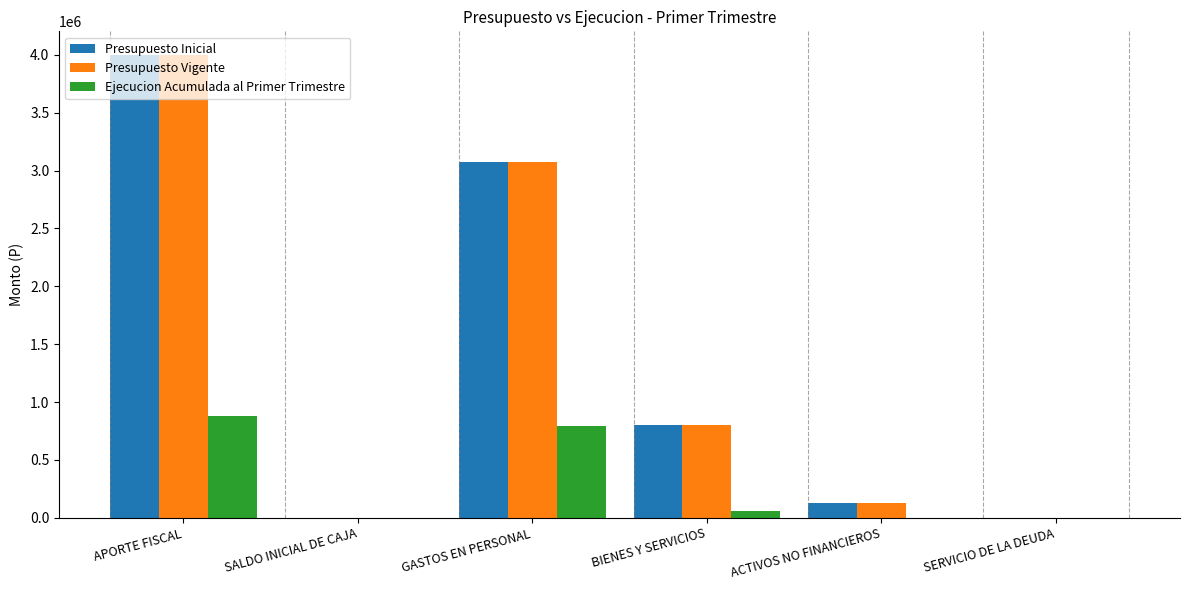

What is the spread (max minus min) of values at GASTOS EN PERSONAL?

2282850